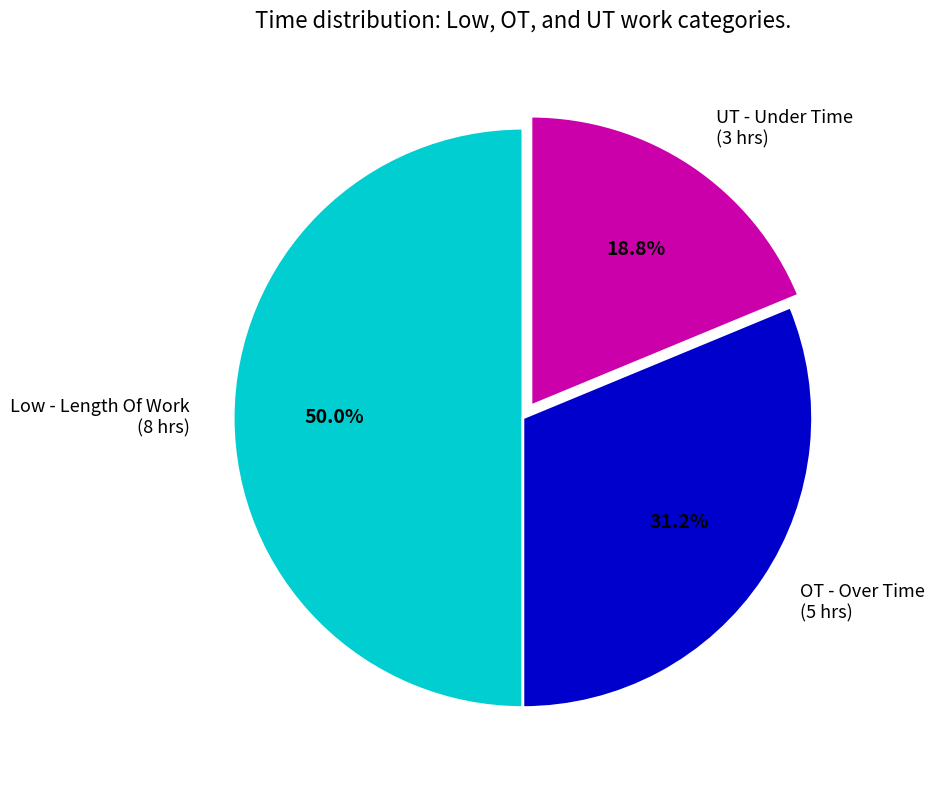

To the nearest percent, what percentage of the pie is UT - Under Time?

19%